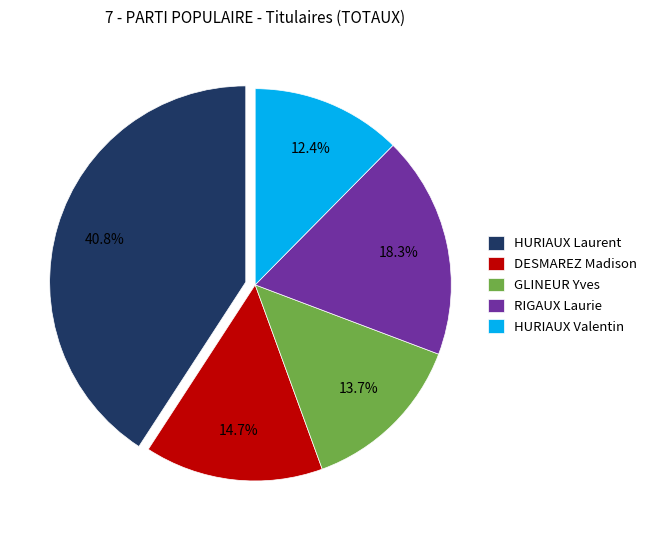

To the nearest percent, what percentage of the pie is RIGAUX Laurie?

18%